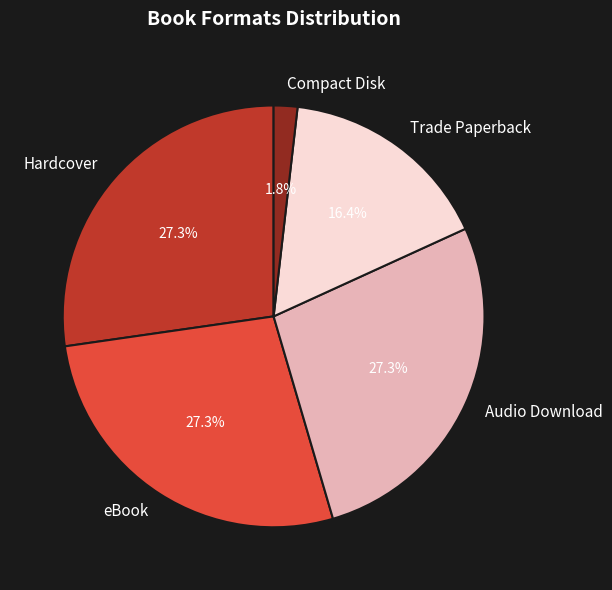

Is it true that Audio Download is 27% of the pie?

True